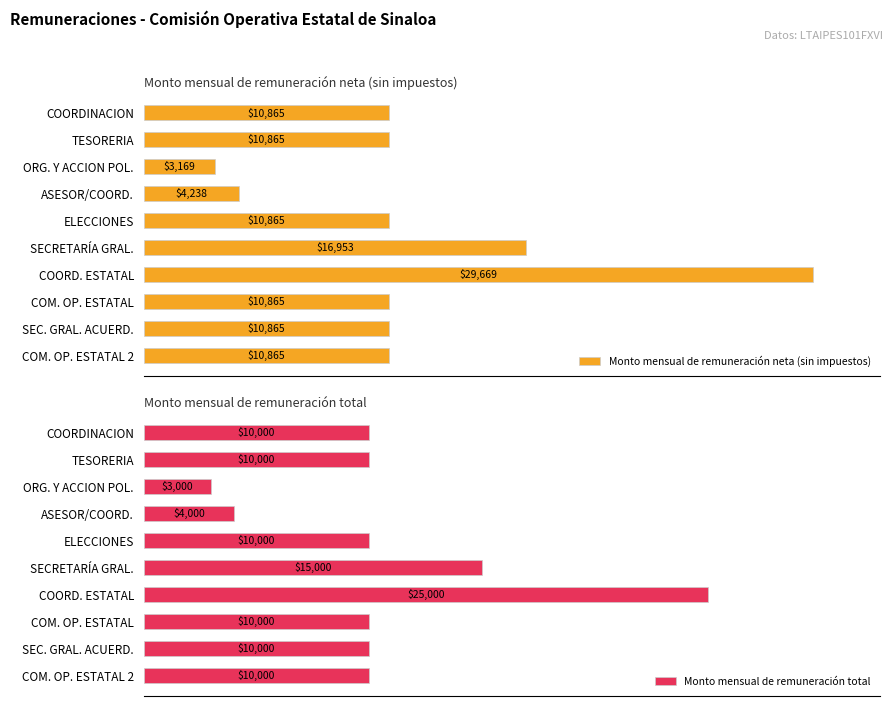

Is the value of Monto mensual de remuneración total at COM. OP. ESTATAL greater than the value of Monto mensual de remuneración neta (sin impuestos) at SECRETARÍA GRAL.?

No